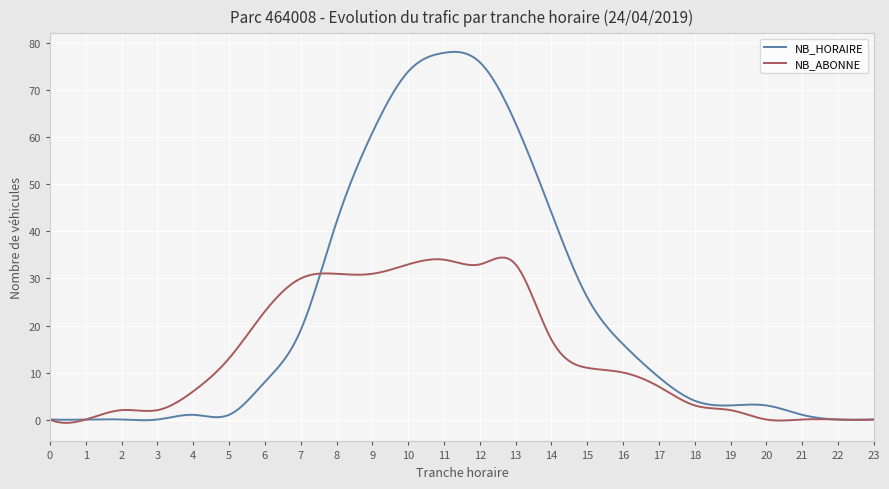

What is the highest value of the NB_ABONNE series?

34.5